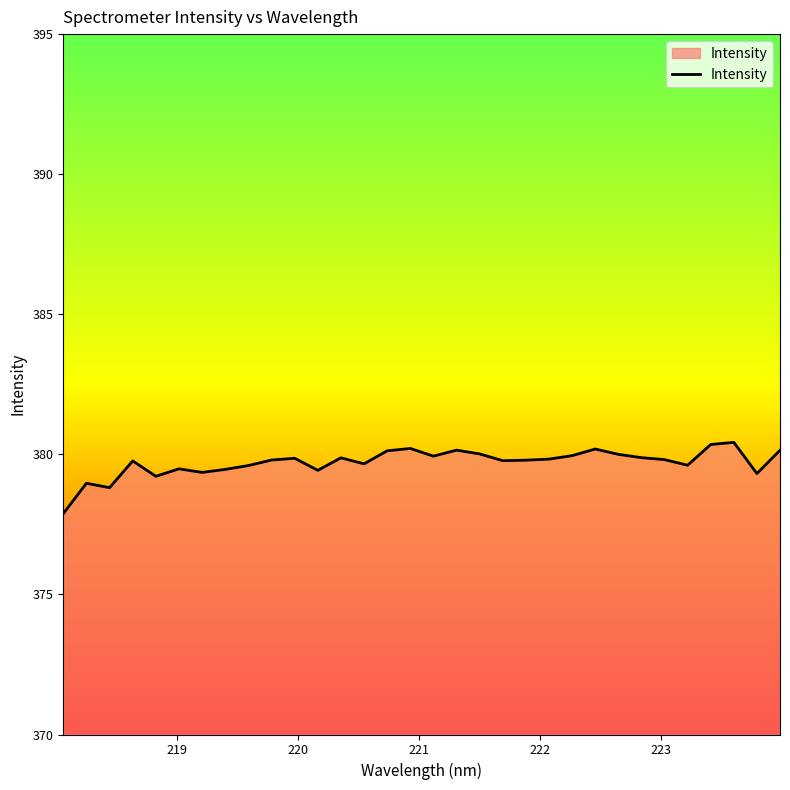

How many categories are shown in the chart?

32